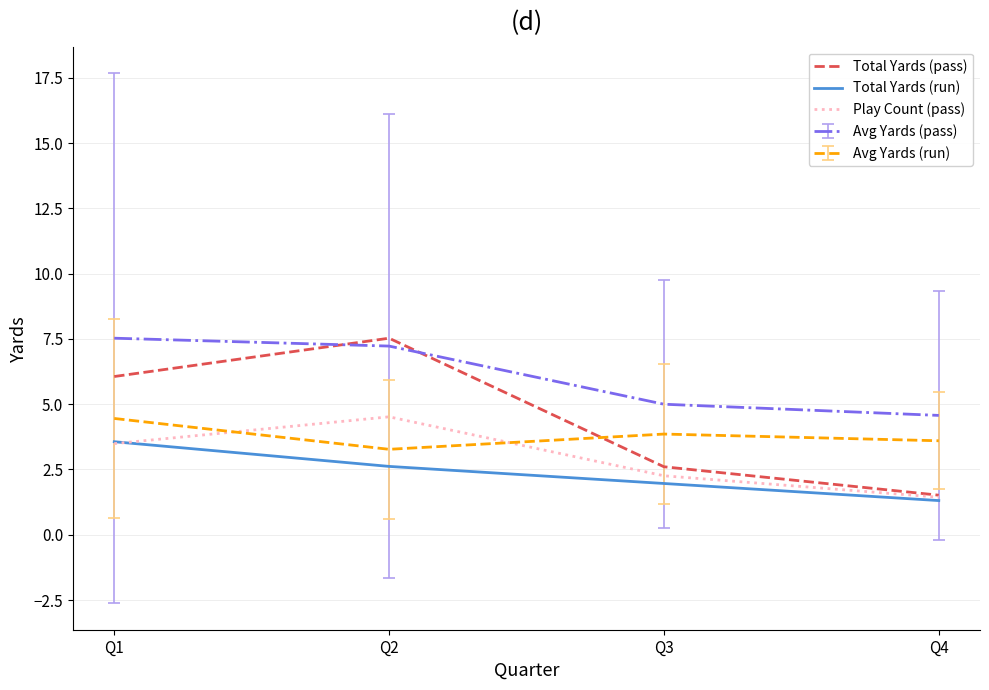

Which series has the largest total across all categories?

Avg Yards (pass)